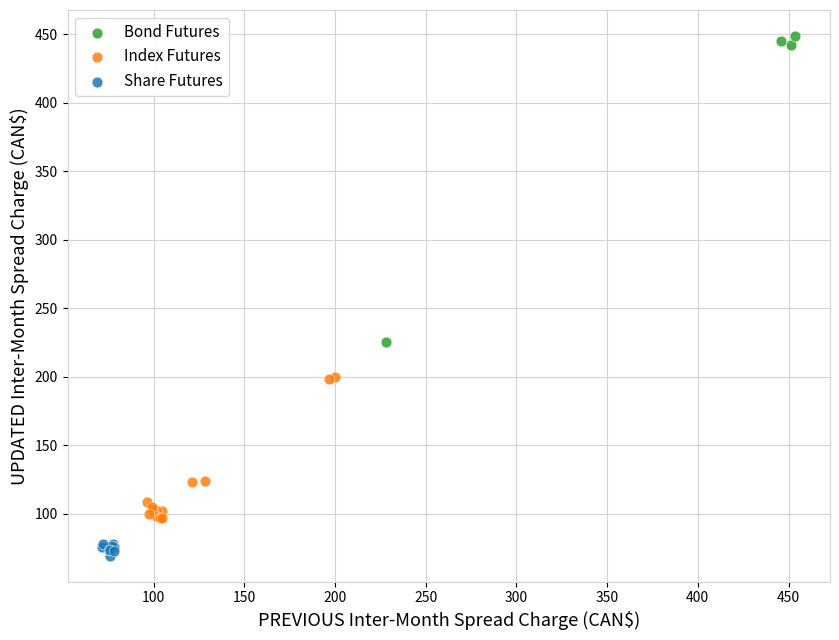

Which series has the widest spread of Y values?

Bond Futures